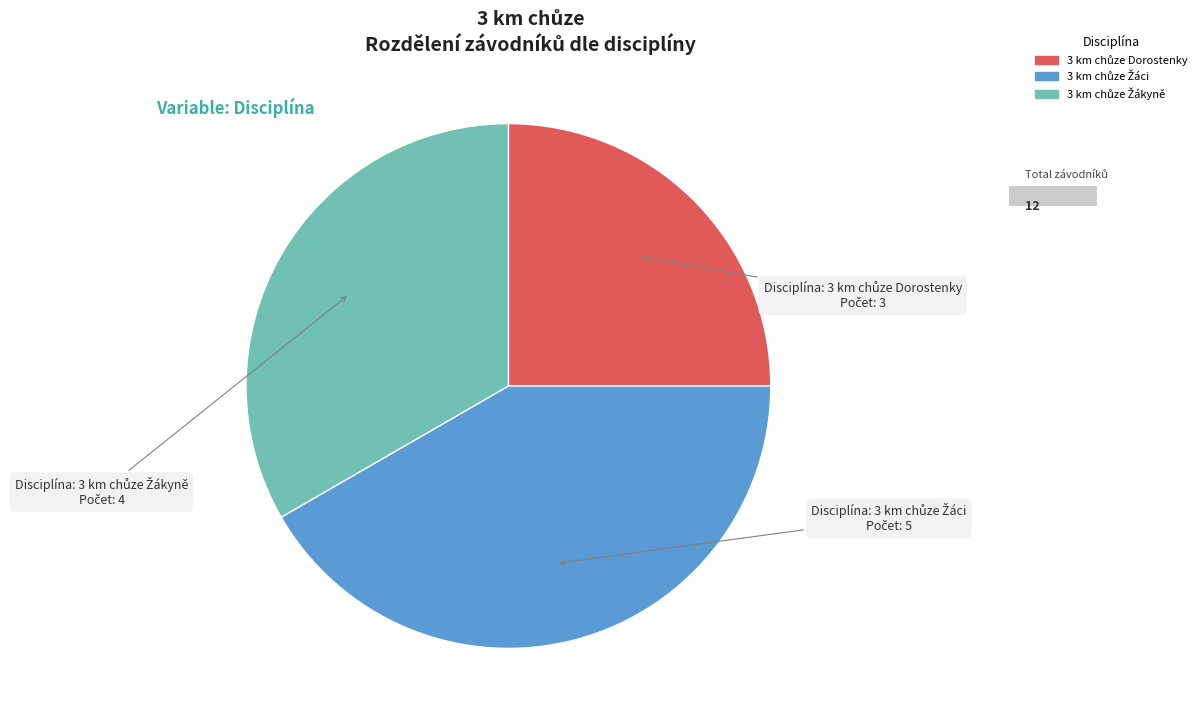

How many slices are in this pie chart?

3